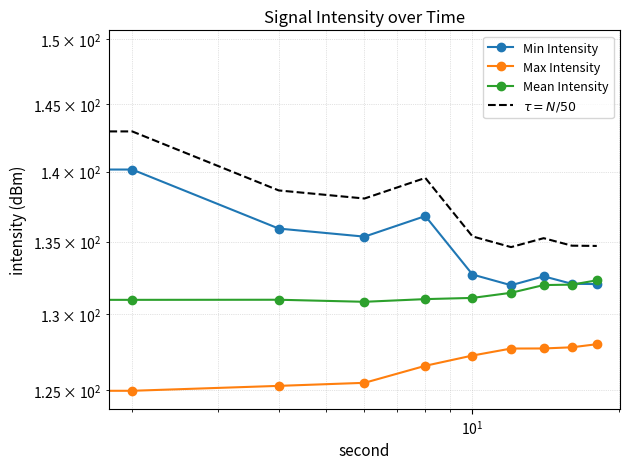

How many categories are shown in the chart?

10